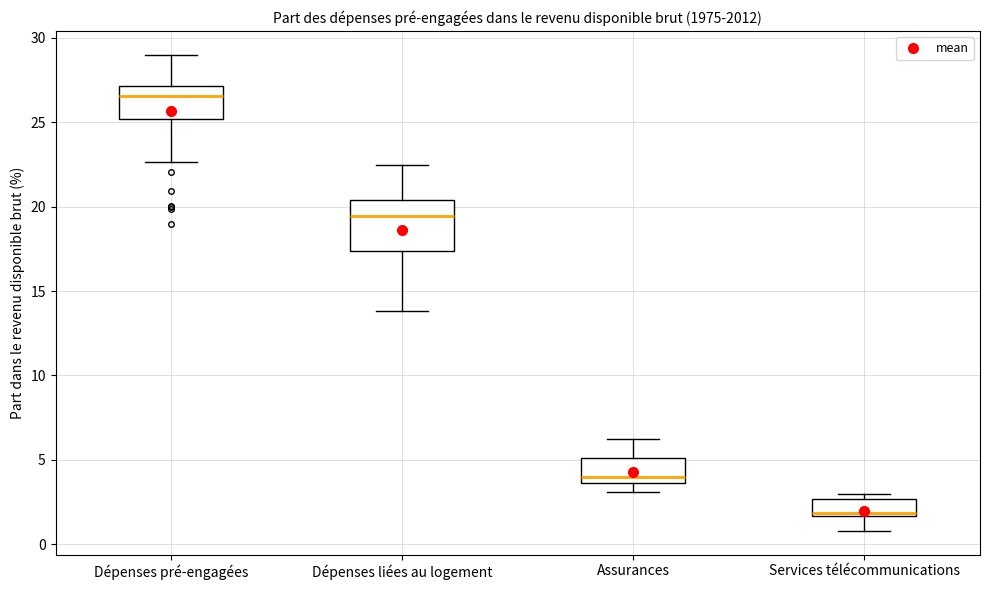

Reading left to right, read every box against the y-axis: the position of its median line, the range the box covers, and the ends of its whiskers. The values are not printed on the chart, so give them approximately, as read against the axis.

Dépenses pré-engagées: median 26.5, box 25.0 to 27.0, whiskers 22.5 to 29.0
Dépenses liées au logement: median 19.5, box 17.5 to 20.5, whiskers 14.0 to 22.5
Assurances: median 4.0, box 3.5 to 5.0, whiskers 3.0 to 6.0
Services télécommunications: median 2.0, box 1.5 to 2.5, whiskers 1.0 to 3.0